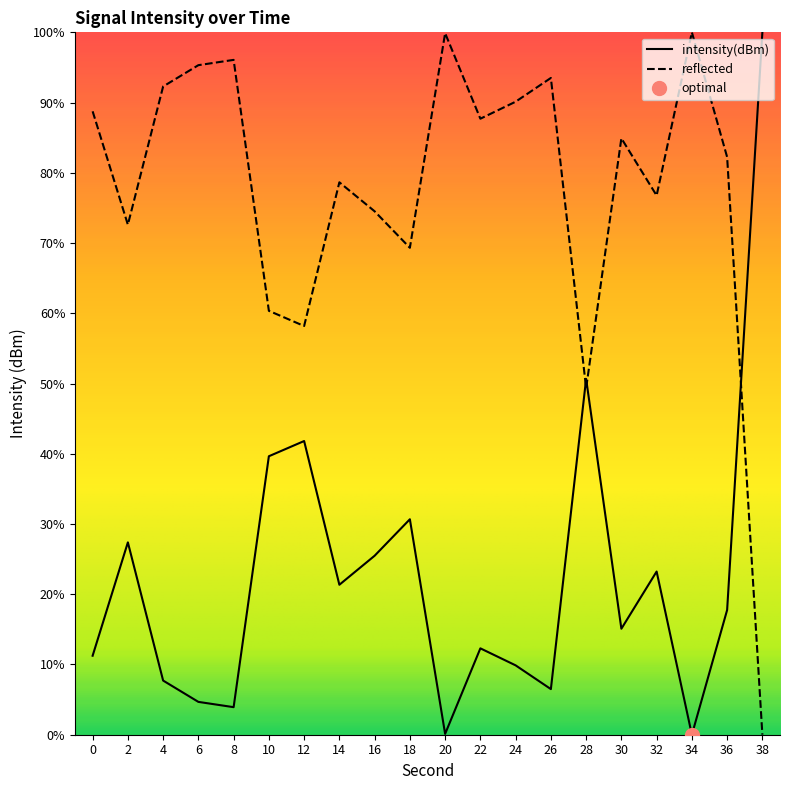

The value at 38 is 100.0. True or false?

True